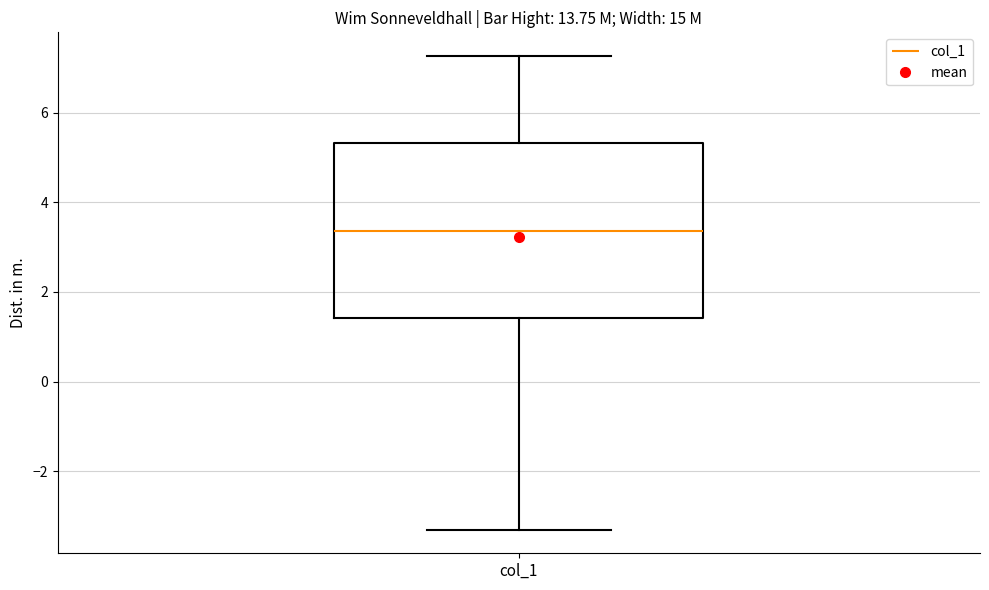

Read this box plot against the y-axis: the position of the median line, the range covered by the box, and the ends of both whiskers. The values are not printed on the chart, so give them approximately, as read against the axis.

median 3.4, box 1.4 to 5.4, whiskers -3.2 to 7.2